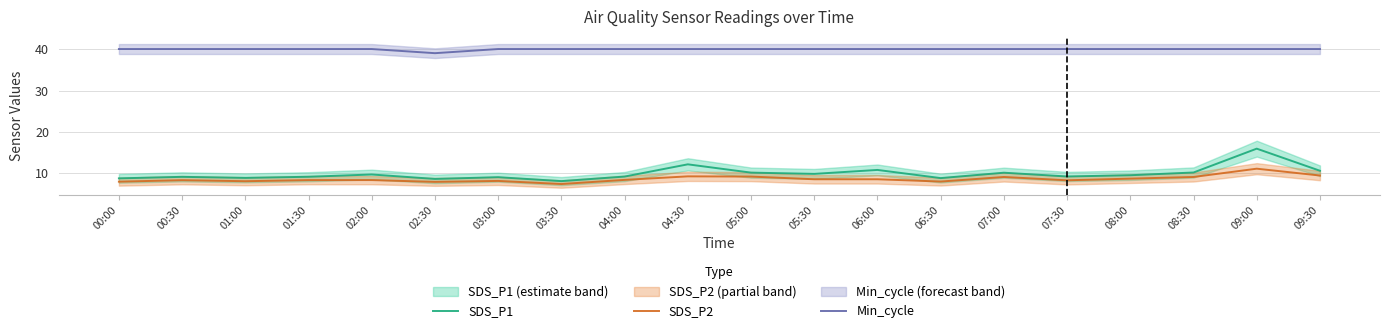

At which label is SDS_P1 closest to 12?

04:30